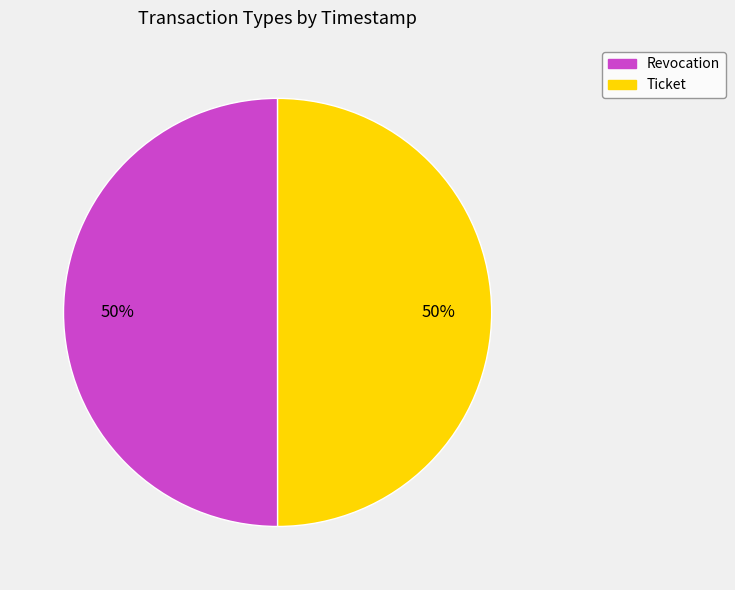

Combined, do Ticket and Revocation account for over 50%?

Yes